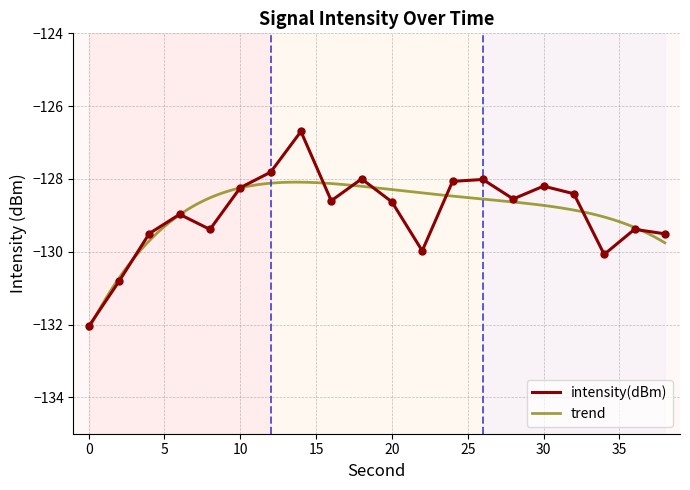

Which has a higher value, 2 or 0?

2